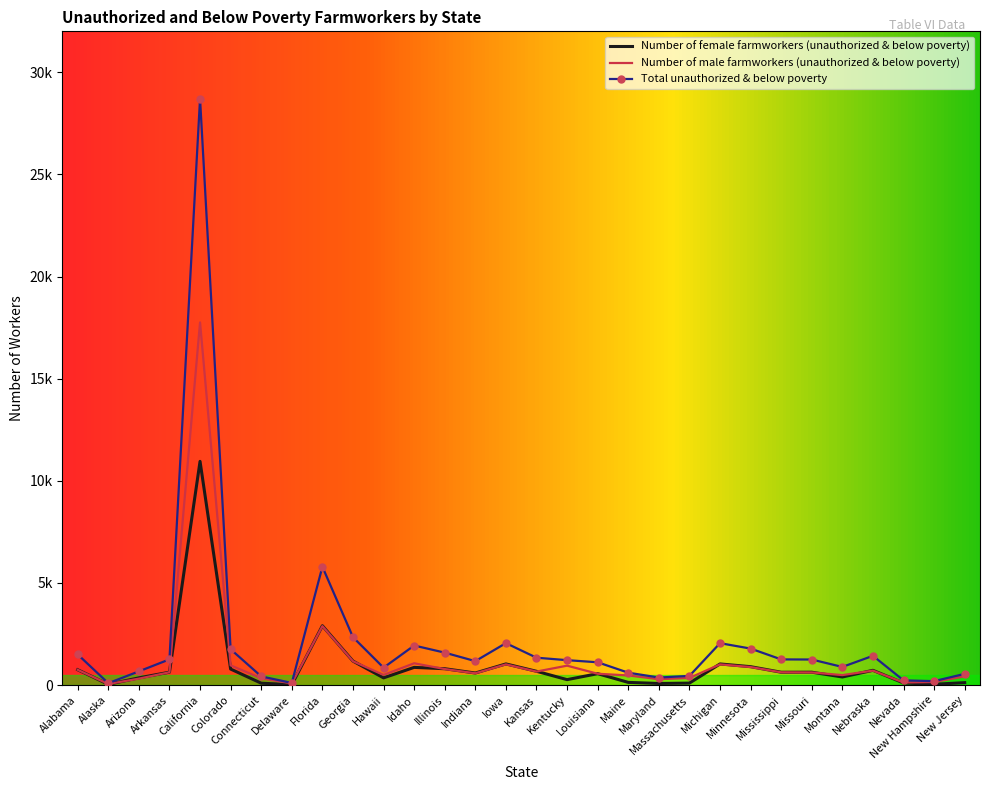

True or false: Number of male farmworkers (unauthorized & below poverty) and Number of female farmworkers (unauthorized & below poverty) cross at least once.

True